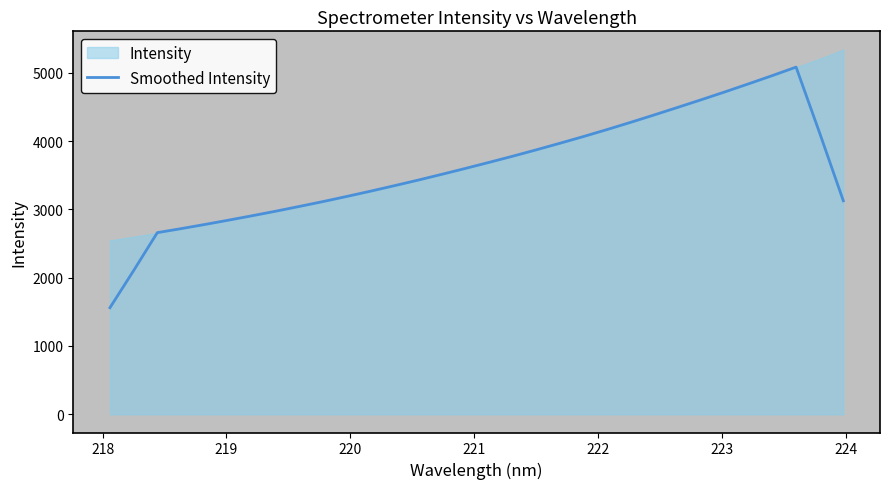

The value at 221 is 4595.1. True or false?

False